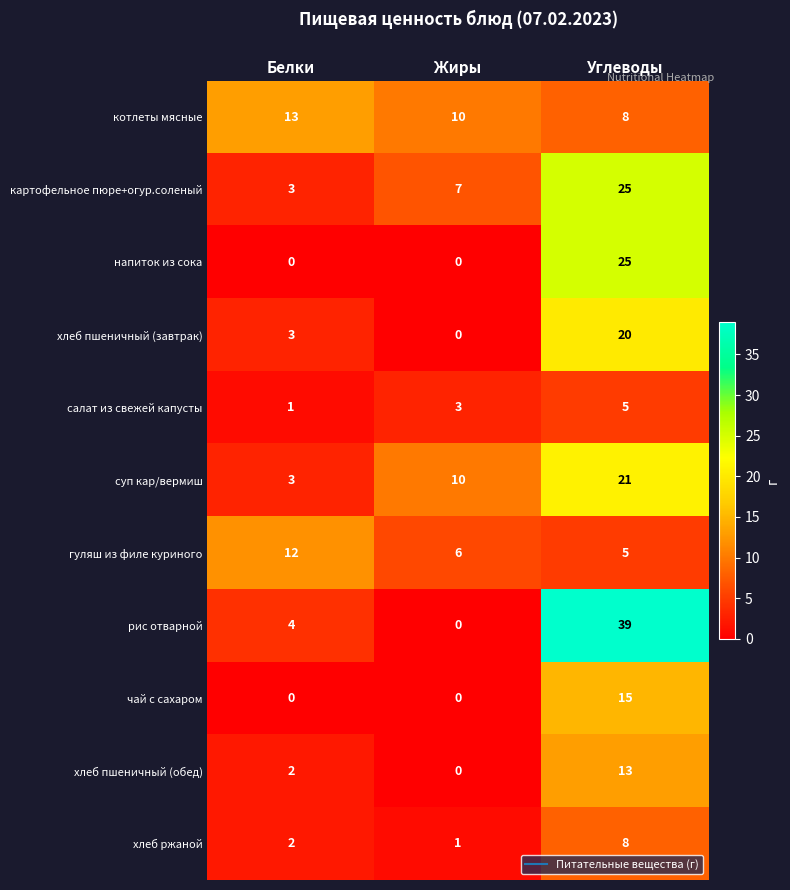

At which label is гуляш из филе куриного closest to 8?

Жиры